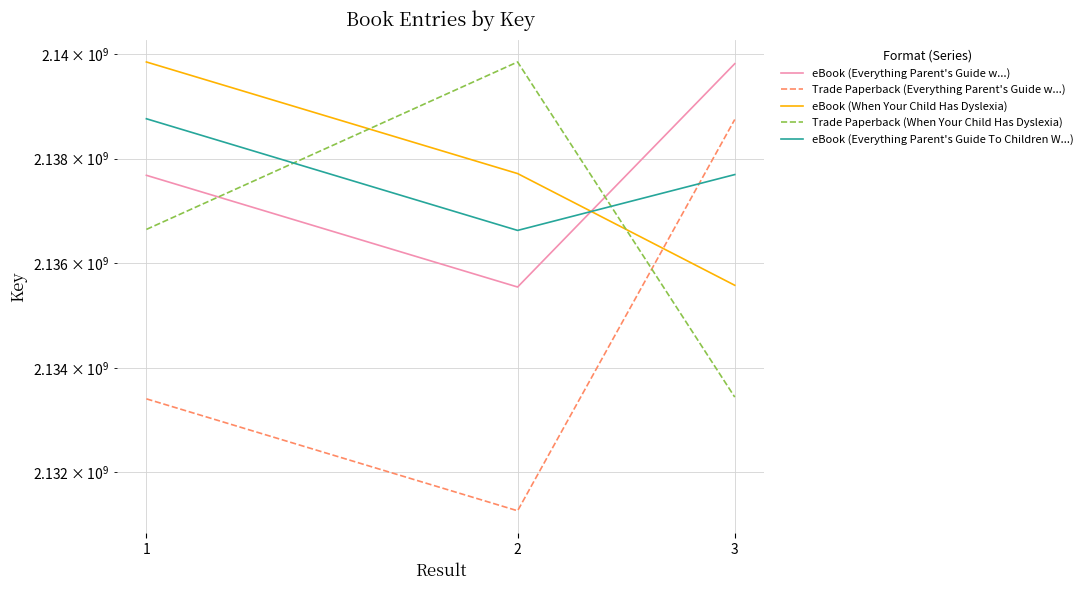

What is the approximate value of eBook (Everything Parent's Guide w...) at 1?

2137682013.0